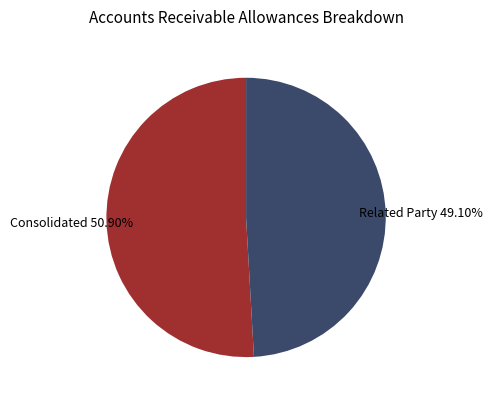

Is there any slice that represents more than half of the pie?

Yes